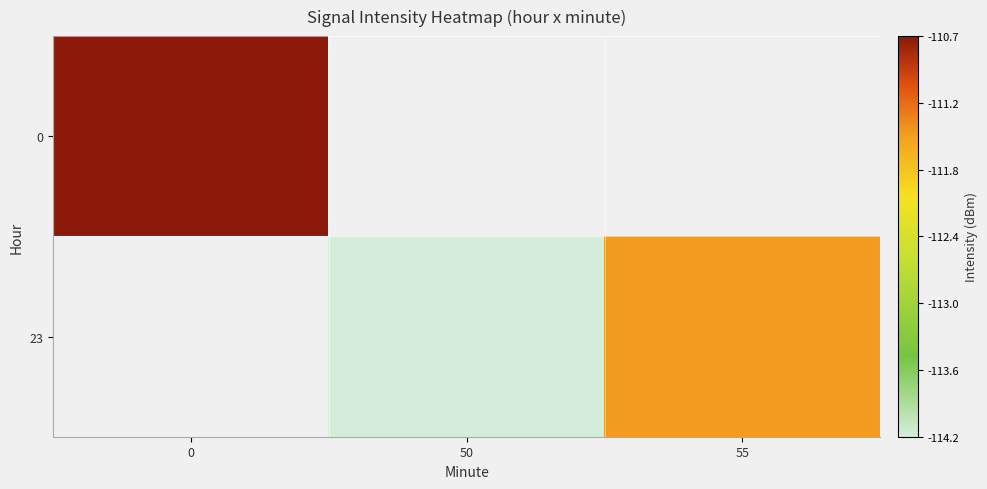

The value of row_0 at 0 is -110.7. True or false?

True